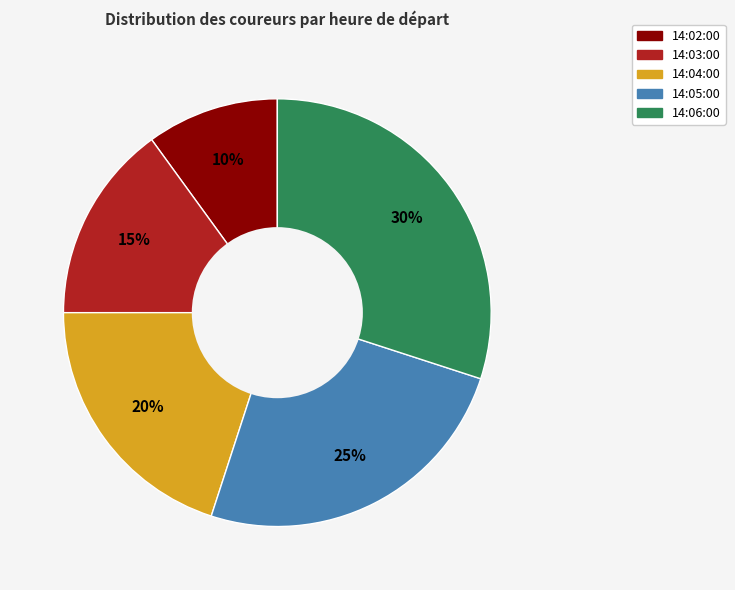

Do 14:06:00 and 14:05:00 together represent more than half of the pie?

Yes